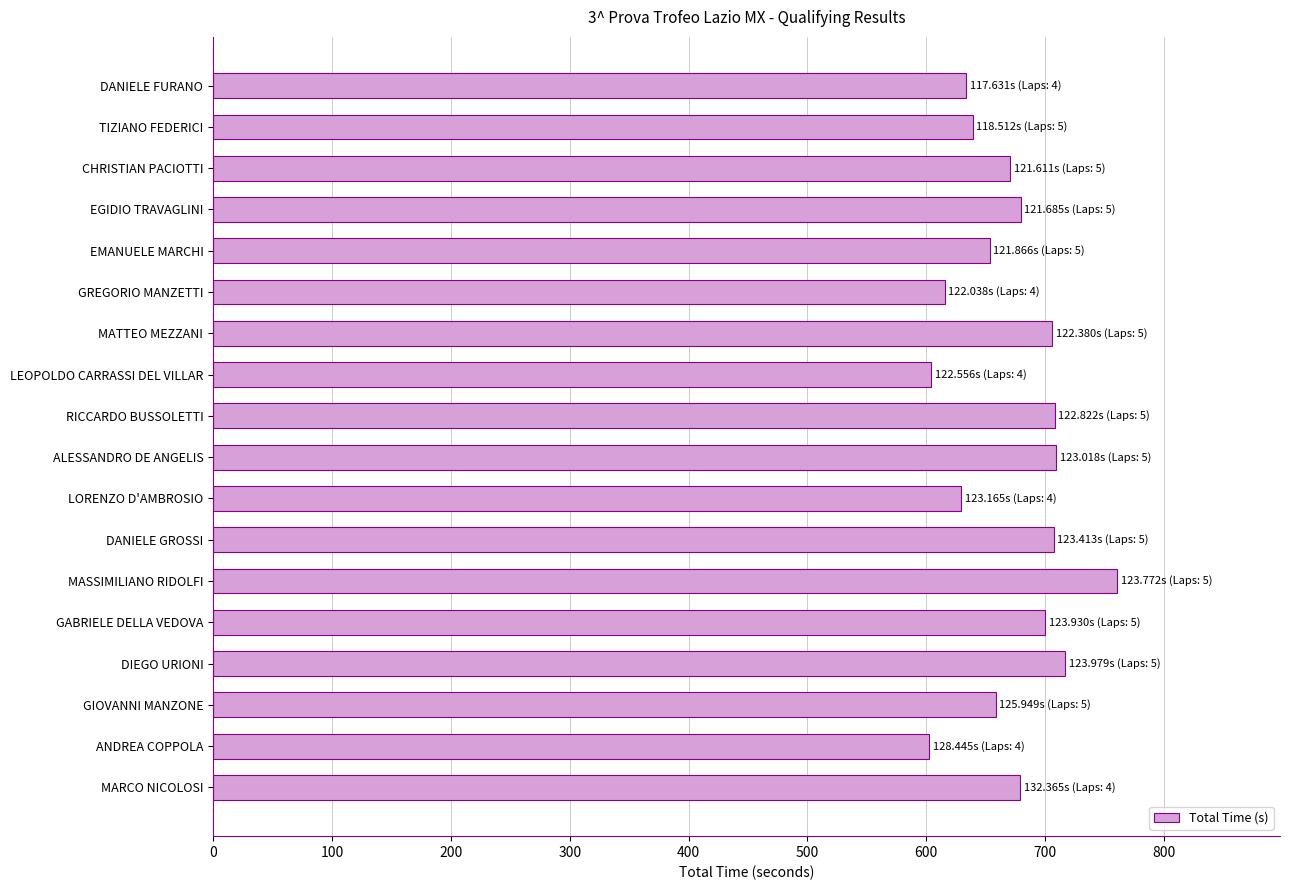

What is the minimum value shown in the chart?

602.6